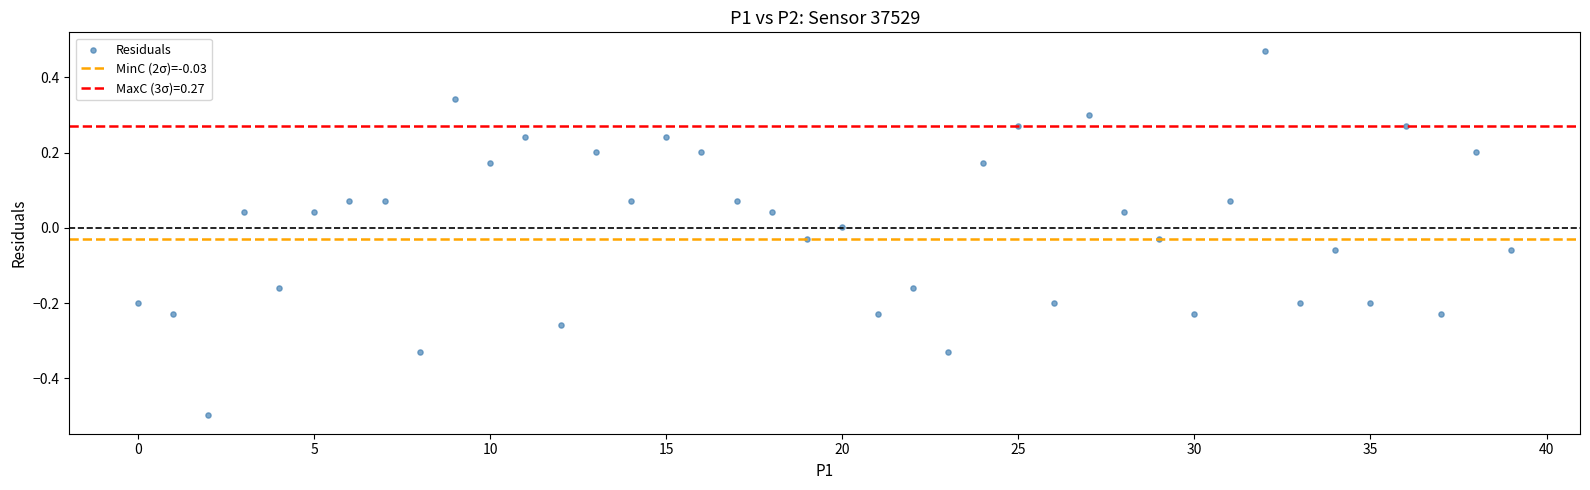

What is the range of Y values (max minus min)?

1.0